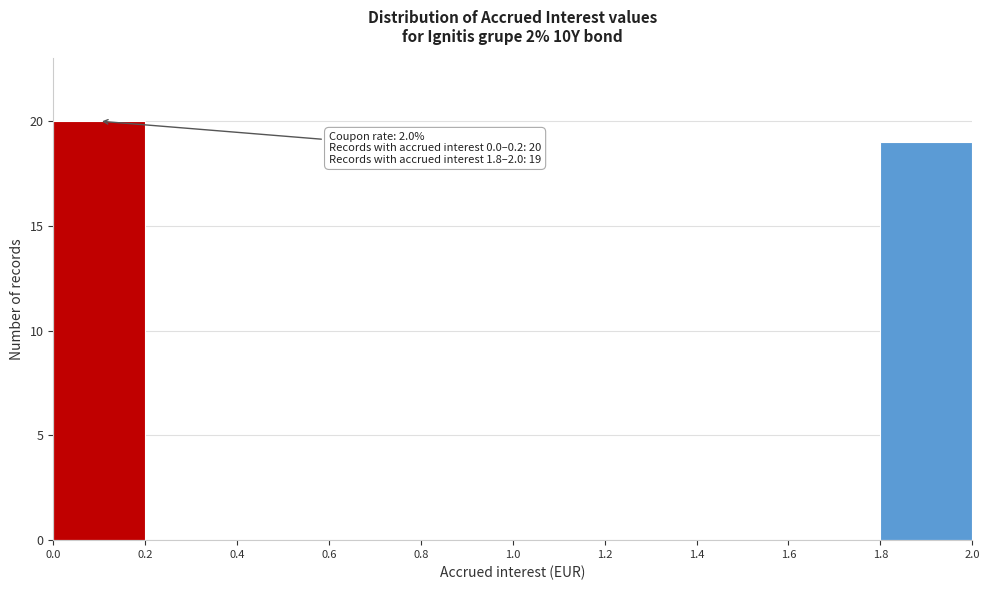

Over which range of the x-axis is the bar tallest?

0.0 to 0.2